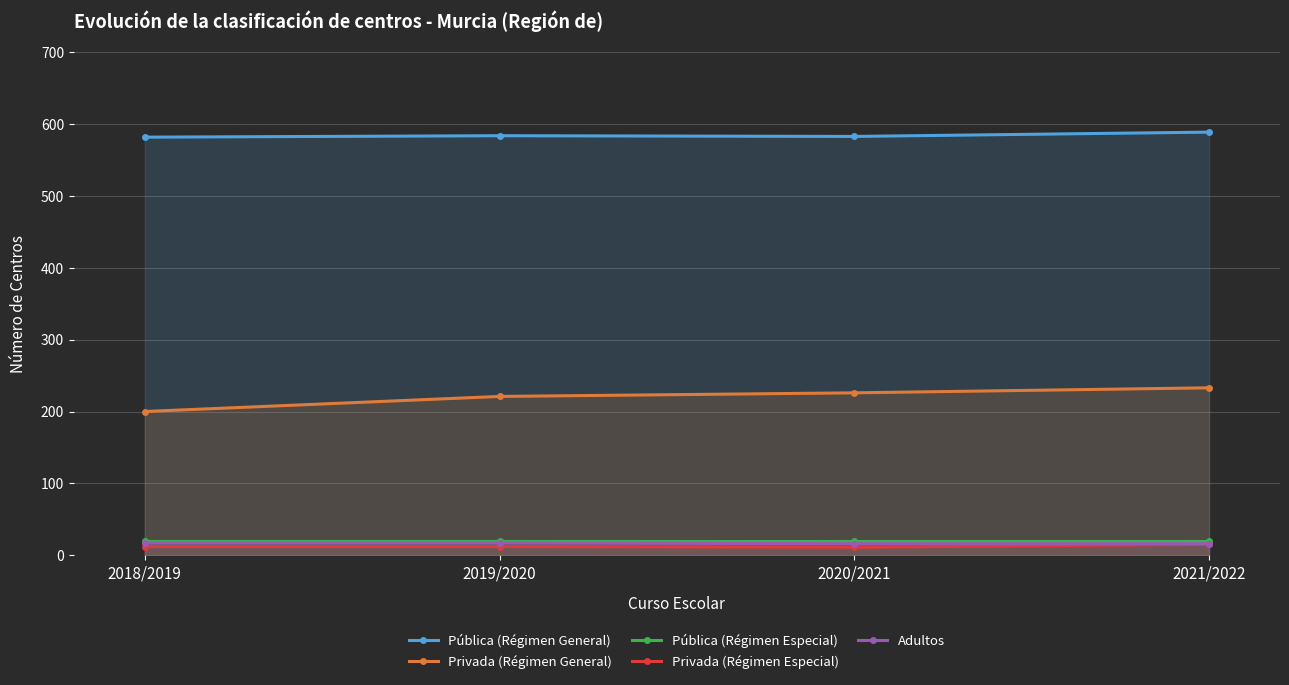

What is the difference between the maximum and minimum values in the Privada (Régimen General) series?

33